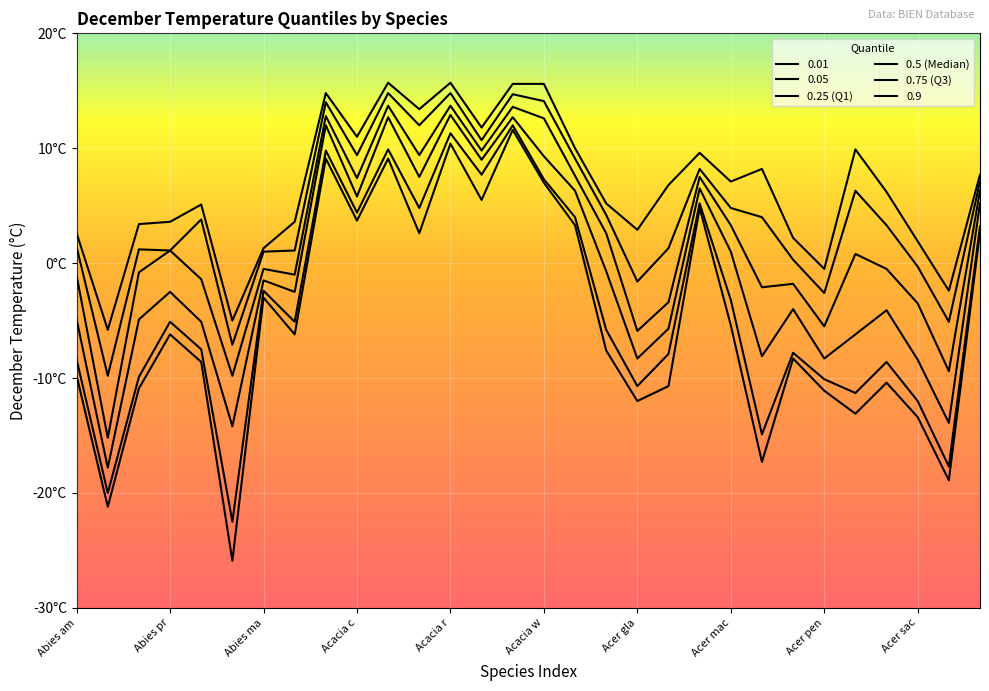

Does the chart display data point markers on the line(s)?

No